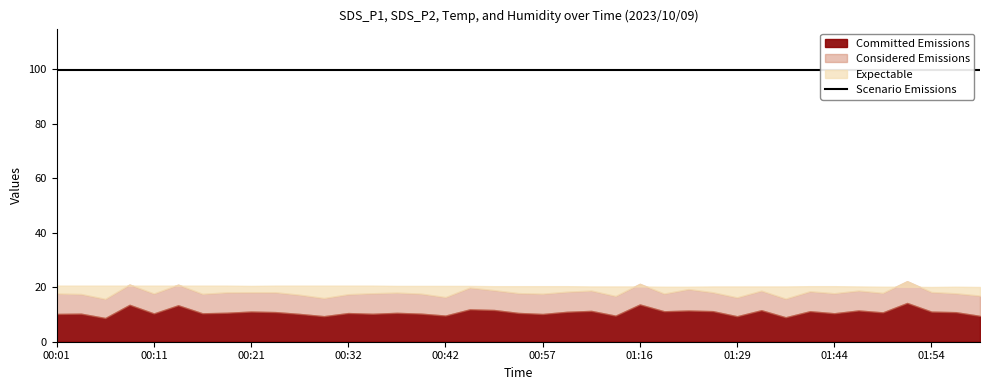

Reading left to right, what are all the values shown in this chart?

Committed Emissions: 00:01=10.2	00:03=10.3	00:06=8.7	00:09=13.6	00:11=10.4	00:14=13.4	00:16=10.4	00:19=10.6	00:21=11.1	00:24=10.9	00:27=10.2	00:29=9.4	00:32=10.5	00:34=10.2	00:37=10.6	00:39=10.3	00:42=9.6	00:44=11.9	00:52=11.7	00:55=10.6	00:57=10.2	01:00=11.0	01:03=11.3	01:11=9.6	01:16=13.7	01:18=11.2	01:21=11.4	01:26=11.2	01:29=9.3	01:35=11.6	01:37=9.0	01:39=11.2	01:44=10.4	01:47=11.5	01:49=10.8	01:52=14.2	01:54=11.1	01:57=10.8	01:59=9.5
Considered Emissions: 00:01=7.5	00:03=7.2	00:06=7.0	00:09=7.5	00:11=7.3	00:14=7.6	00:16=7.2	00:19=7.5	00:21=7.1	00:24=7.3	00:27=7.0	00:29=6.7	00:32=6.9	00:34=7.5	00:37=7.4	00:39=7.3	00:42=6.8	00:44=8.0	00:52=7.3	00:55=7.3	00:57=7.5	01:00=7.4	01:03=7.5	01:11=7.2	01:16=7.6	01:18=6.5	01:21=7.9	01:26=6.9	01:29=6.9	01:35=7.2	01:37=6.8	01:39=7.3	01:44=7.3	01:47=7.3	01:49=7.2	01:52=8.0	01:54=7.2	01:57=6.9	01:59=7.5
Expectable: 00:01=20.6	00:03=20.6	00:06=20.6	00:09=20.6	00:11=20.6	00:14=20.6	00:16=20.6	00:19=20.6	00:21=20.5	00:24=20.6	00:27=20.6	00:29=20.6	00:32=20.6	00:34=20.6	00:37=20.5	00:39=20.5	00:42=20.5	00:44=20.5	00:52=20.4	00:55=20.4	00:57=20.4	01:00=20.4	01:03=20.3	01:11=20.3	01:16=20.3	01:18=20.2	01:21=20.2	01:26=20.3	01:29=20.3	01:35=20.3	01:37=20.3	01:39=20.4	01:44=20.4	01:47=20.3	01:49=20.2	01:52=20.2	01:54=20.1	01:57=20.2	01:59=20.1
Scenario Emissions: 00:01=99.9	00:03=99.9	00:06=99.9	00:09=99.9	00:11=99.9	00:14=99.9	00:16=99.9	00:19=99.9	00:21=99.9	00:24=99.9	00:27=99.9	00:29=99.9	00:32=99.9	00:34=99.9	00:37=99.9	00:39=99.9	00:42=99.9	00:44=99.9	00:52=99.9	00:55=99.9	00:57=99.9	01:00=99.9	01:03=99.9	01:11=99.9	01:16=99.9	01:18=99.9	01:21=99.9	01:26=99.9	01:29=99.9	01:35=99.9	01:37=99.9	01:39=99.9	01:44=99.9	01:47=99.9	01:49=99.9	01:52=99.9	01:54=99.9	01:57=99.9	01:59=99.9